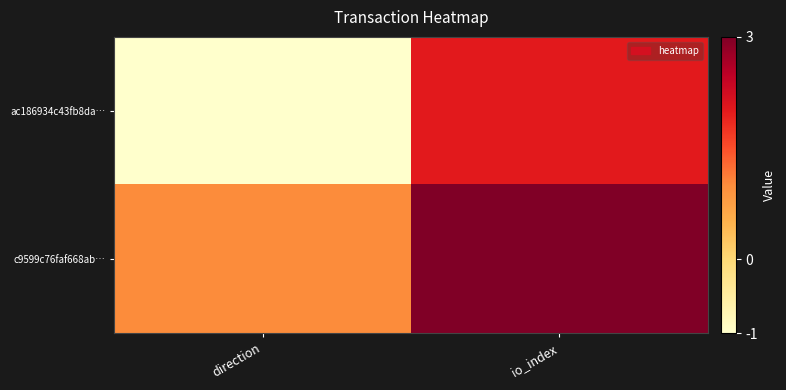

At io_index, list the series in order from smallest to largest.

ac186934c43fb8da…, c9599c76faf668ab…